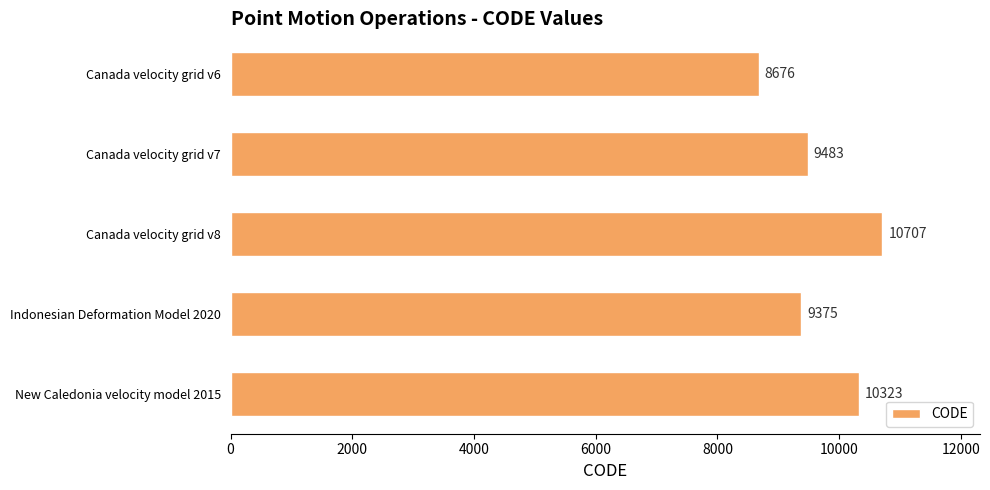

Reading bottom to top, transcribe all the data shown in this chart.

New Caledonia velocity model 2015=10323	Indonesian Deformation Model 2020=9375	Canada velocity grid v8=10707	Canada velocity grid v7=9483	Canada velocity grid v6=8676